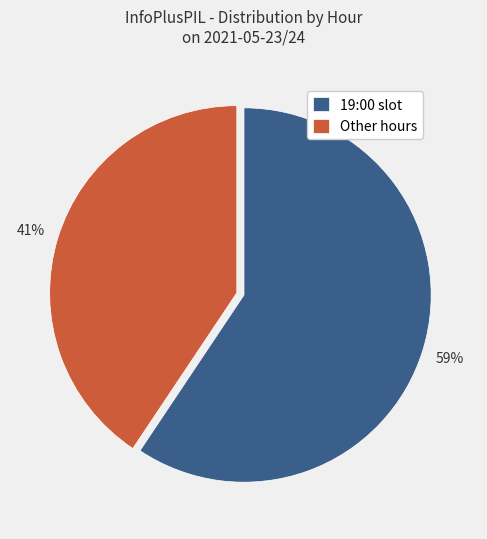

Between 19:00 slot and Other hours, which is larger?

19:00 slot